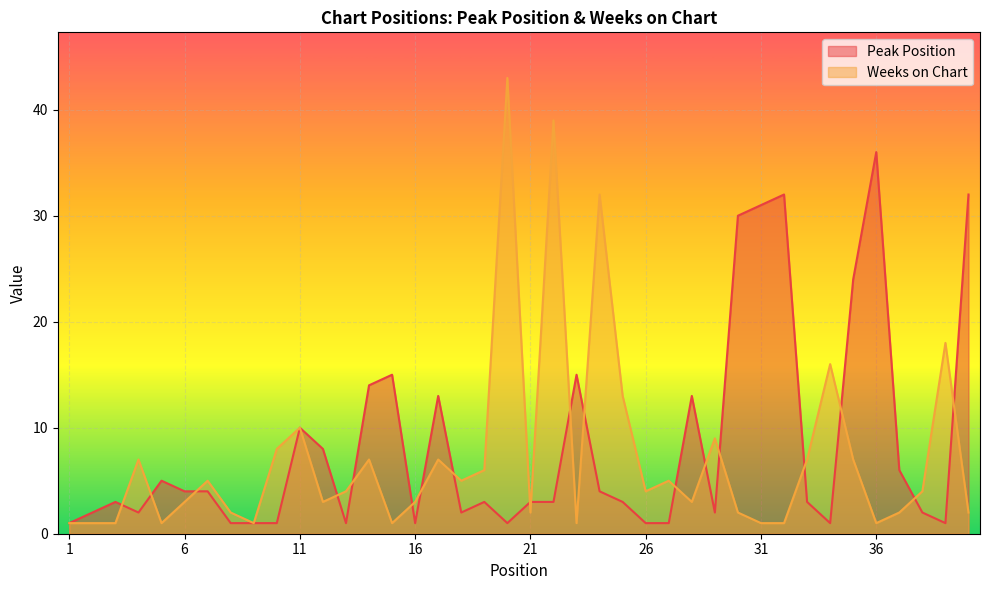

Does the chart display data point markers on the line(s)?

No